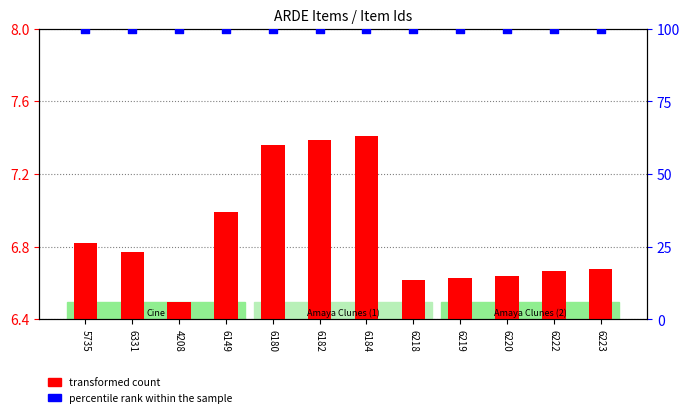

Which series has the largest total across all categories?

percentile rank within the sample